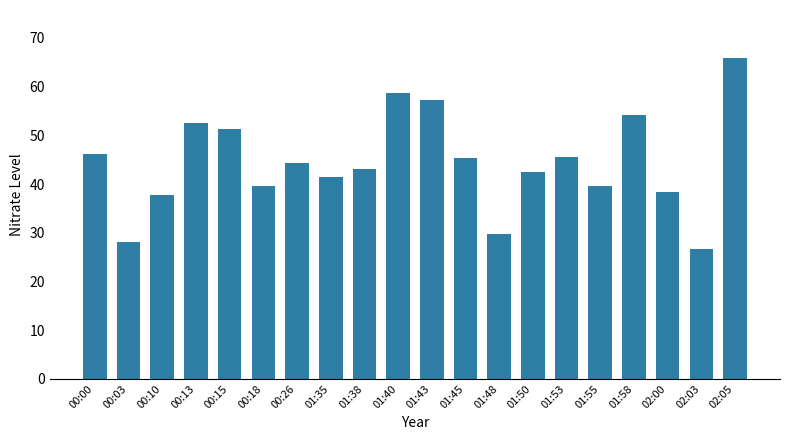

How many data points does each series have?

20